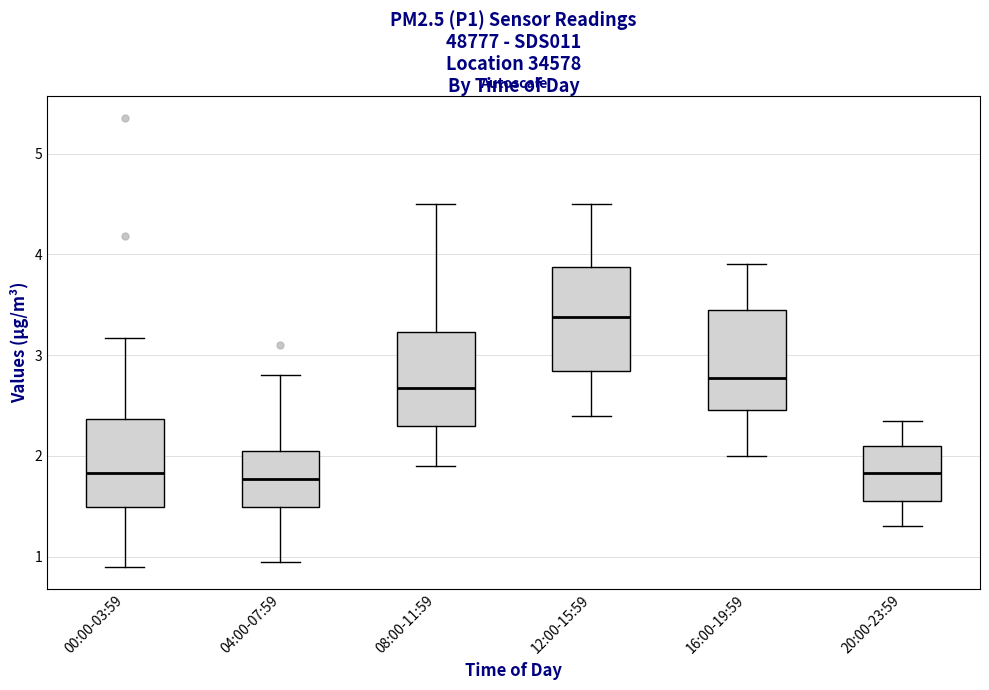

Reading left to right, transcribe this box plot: for each box, give where its median line is, the range the box spans, and where its two whiskers end, as read against the y-axis. The values are not printed on the chart, so give them approximately, as read against the axis.

00:00-03:59: median 1.8, box 1.5 to 2.4, whiskers 0.9 to 3.2
04:00-07:59: median 1.8, box 1.5 to 2.1, whiskers 1.0 to 2.8
08:00-11:59: median 2.7, box 2.3 to 3.2, whiskers 1.9 to 4.5
12:00-15:59: median 3.4, box 2.8 to 3.9, whiskers 2.4 to 4.5
16:00-19:59: median 2.8, box 2.5 to 3.5, whiskers 2.0 to 3.9
20:00-23:59: median 1.8, box 1.6 to 2.1, whiskers 1.3 to 2.4